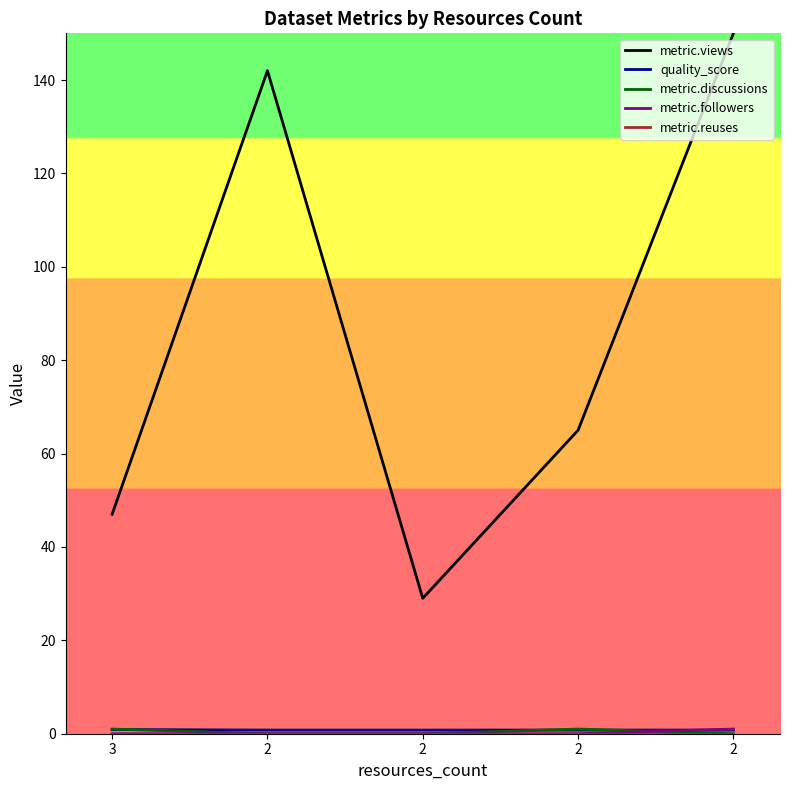

True or false: metric.discussions has more than 0 points higher than both neighbors.

True